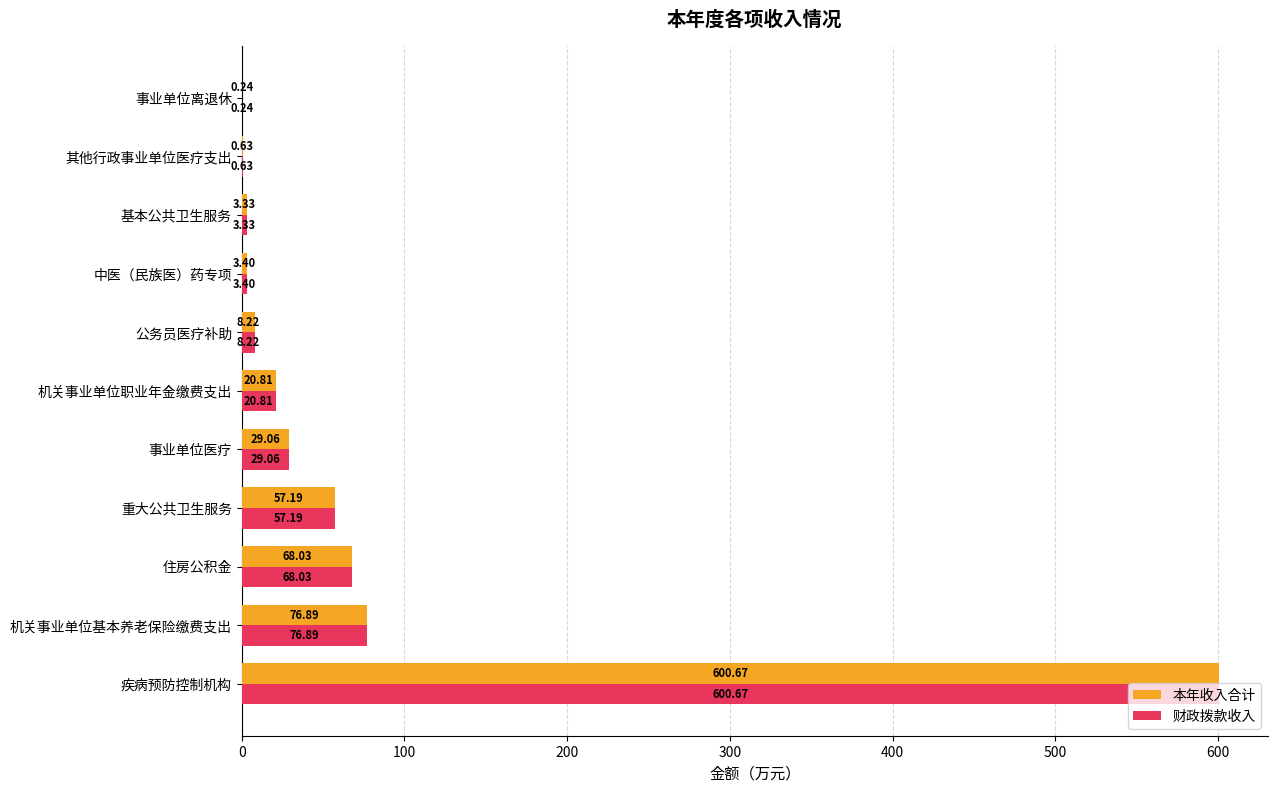

How many series are shown in this chart?

2